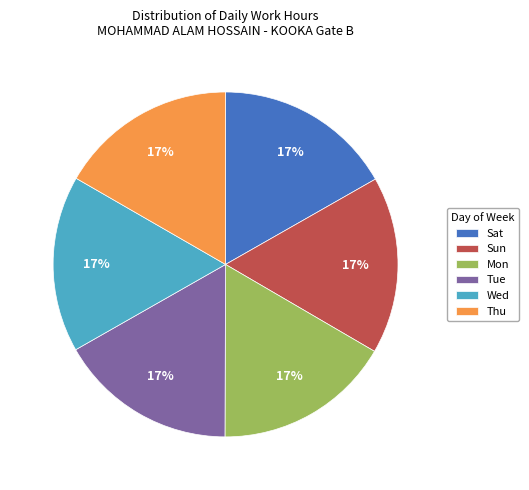

What is the ratio of the value at Mon to the value at Sun?

1.0